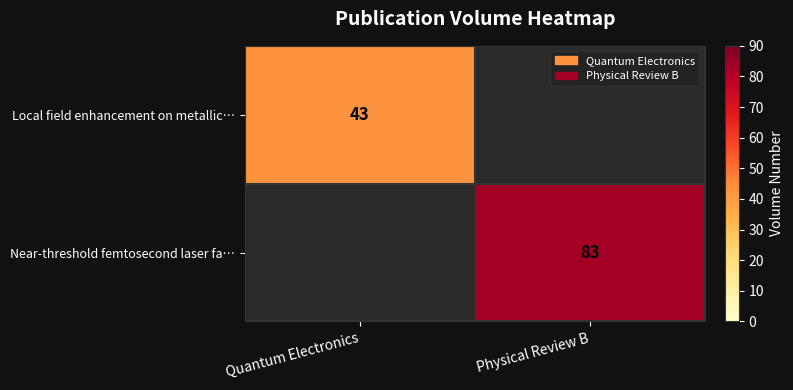

What is the smallest value displayed?

43.0